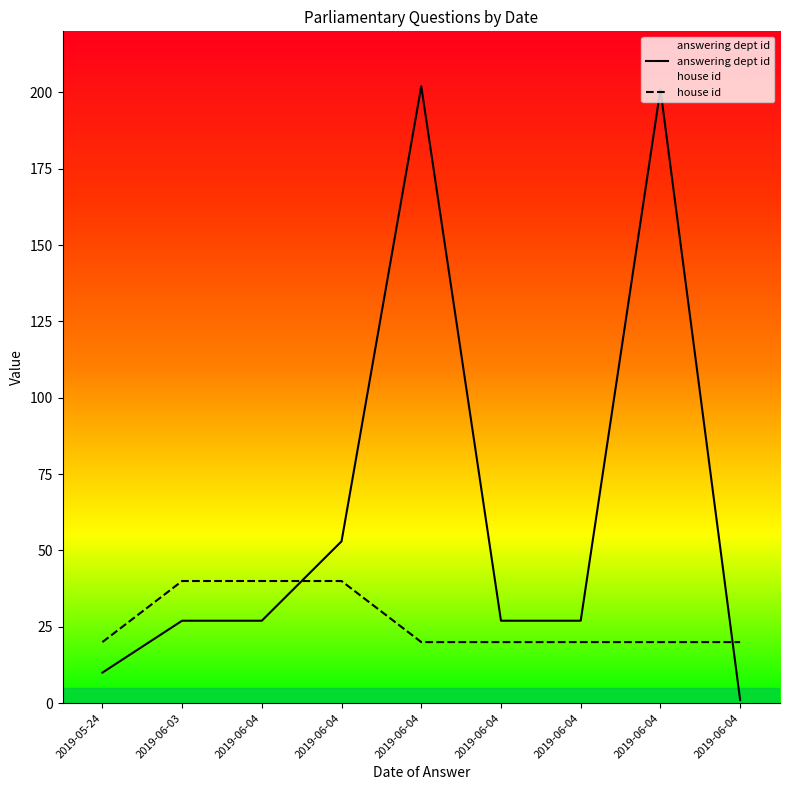

Reading right to left, list all the values displayed in this chart.

answering dept id: 1	201	27	27	202	53	27	27	10
house id: 20	20	20	20	20	40	40	40	20